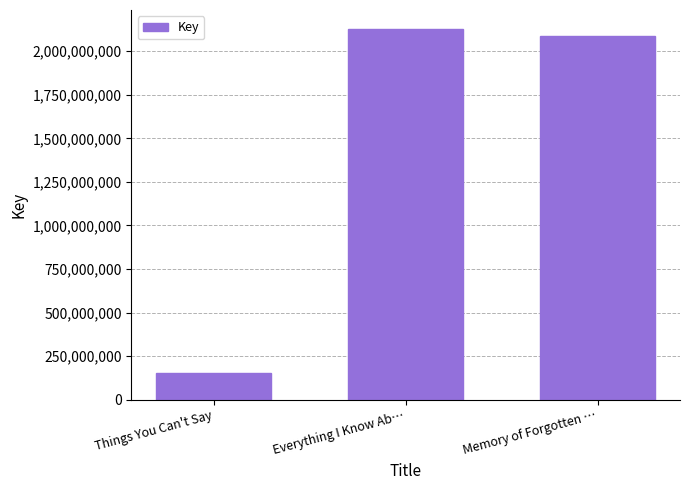

Approximately how many times larger is the value at Everything I Know Ab… compared to Memory of Forgotten …?

1.0